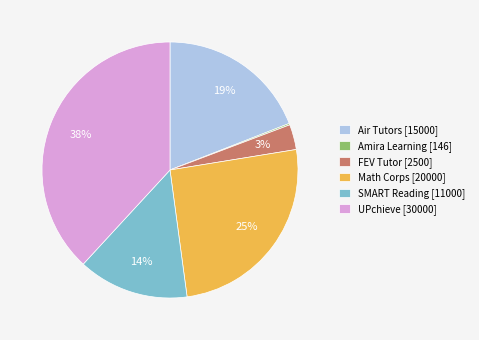

Is the sum of Air Tutors [15000] and UPchieve [30000] greater than half?

Yes